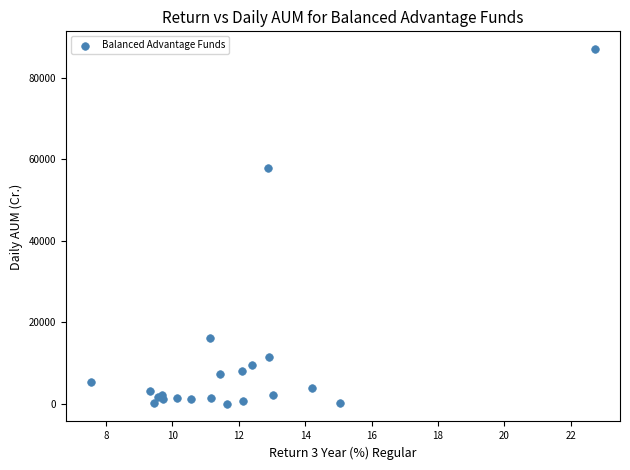

What Y value in the scatter plot is closest to 43537?

57970.2